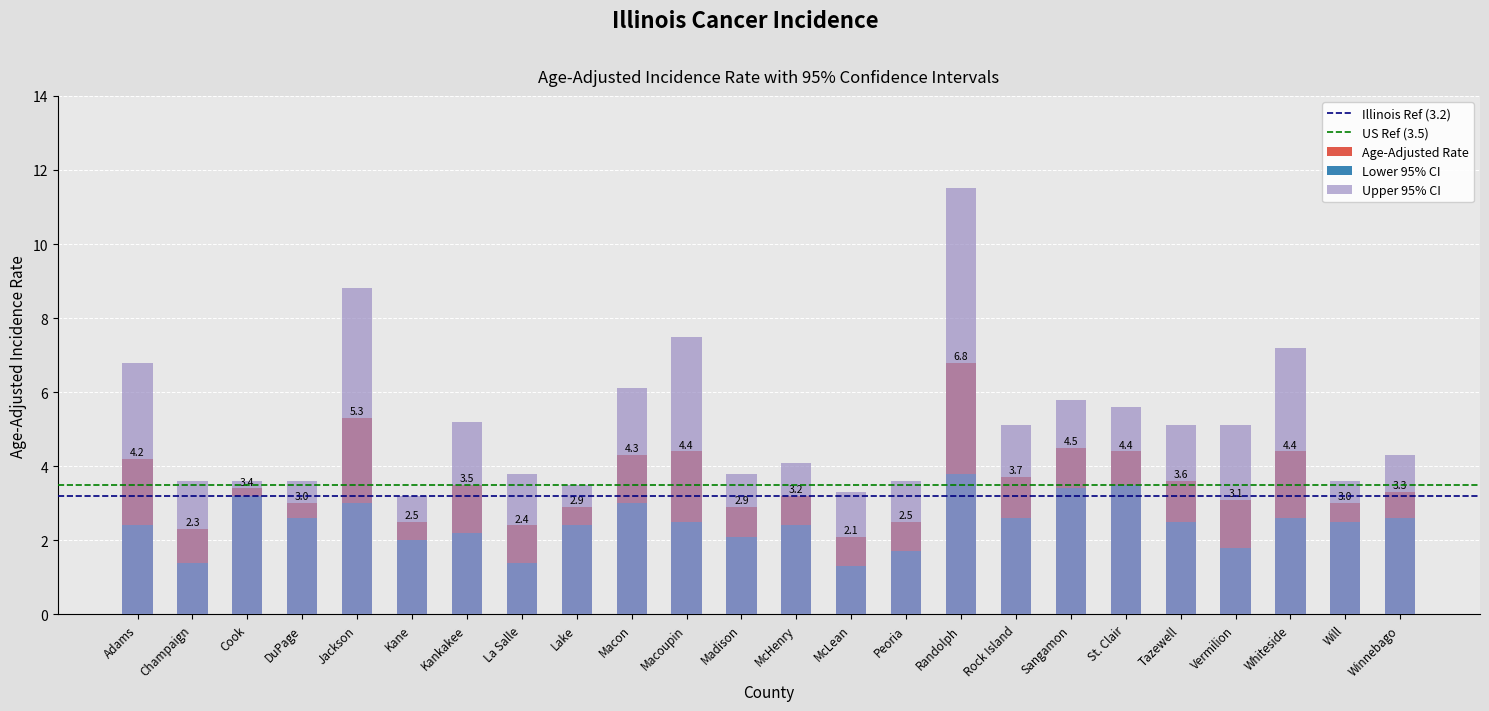

Which series has the largest total across all categories?

Upper 95% CI